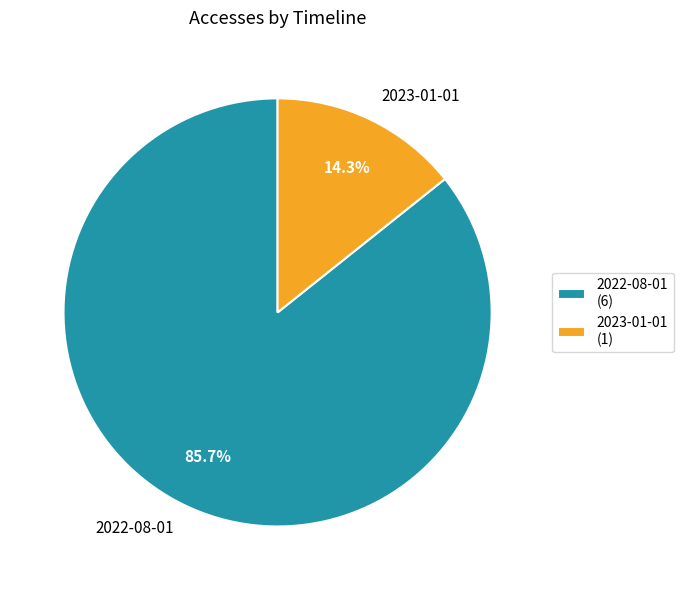

Which category accounts for the majority?

2022-08-01